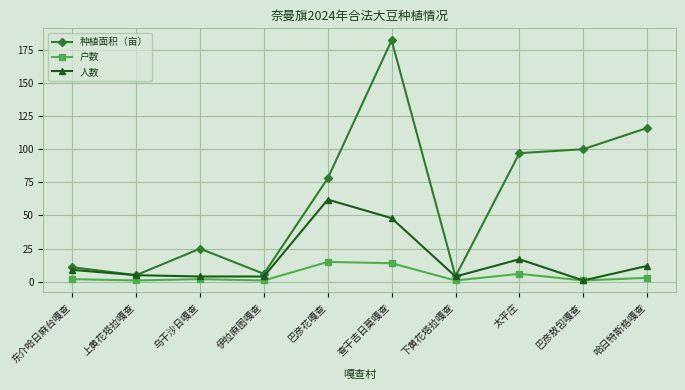

What is the value of the 户数 point at the 6th from the left?

14.0